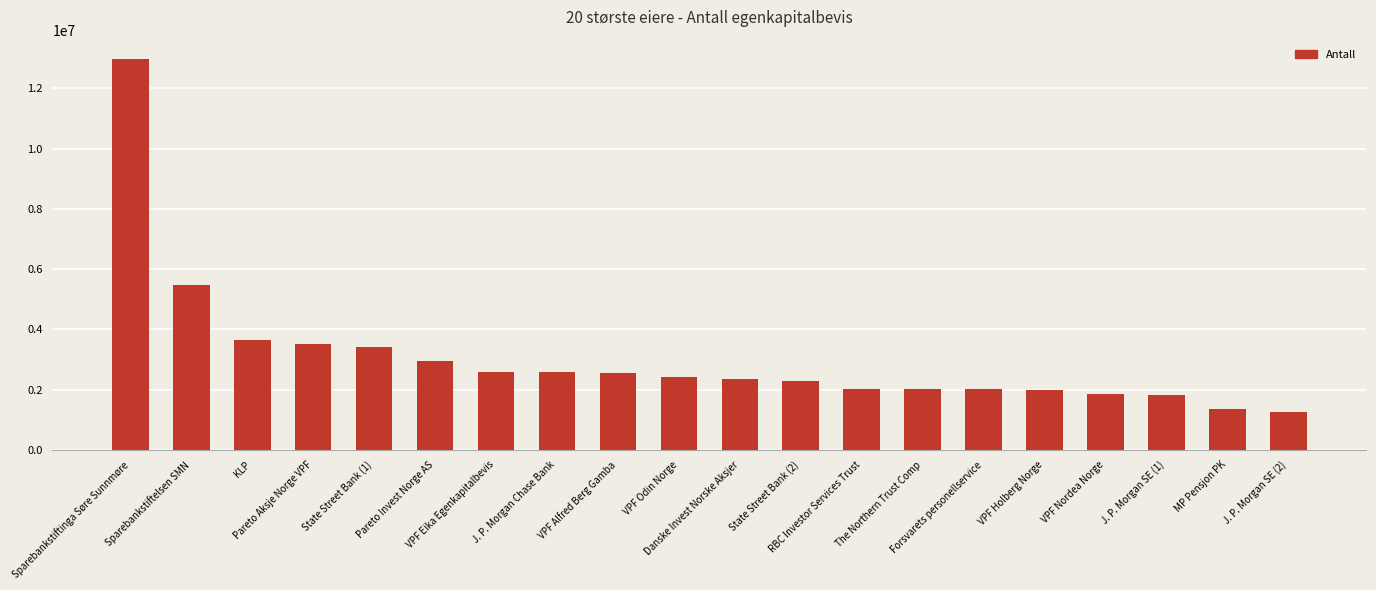

What is the difference between the second highest and minimum values?

4208033